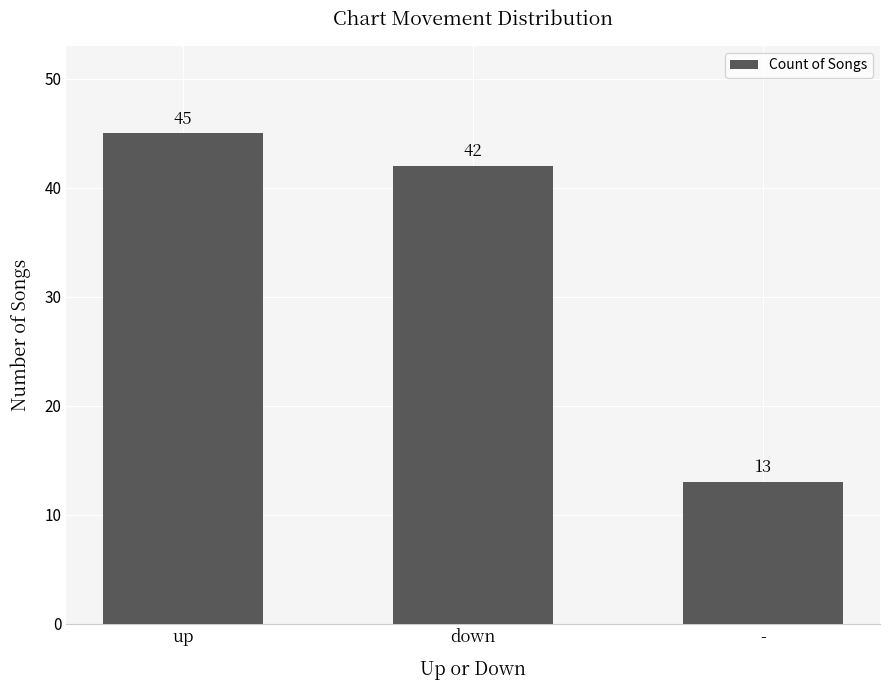

What is the label of the 2nd bar from the right?

down